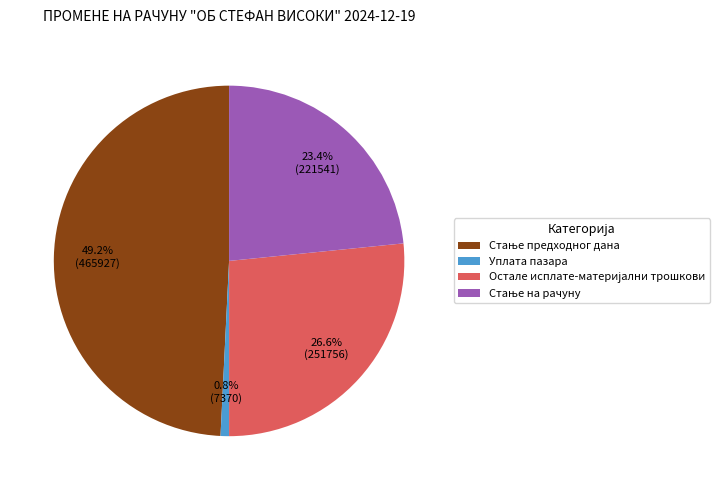

Does Уплата пазара account for over 50% of the chart?

No